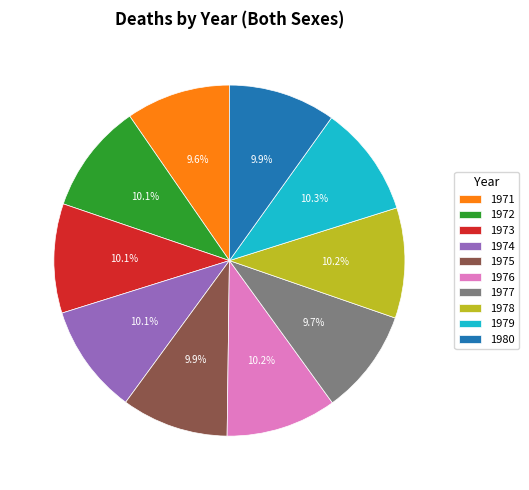

Is it true that 1974 is 22% of the pie?

False